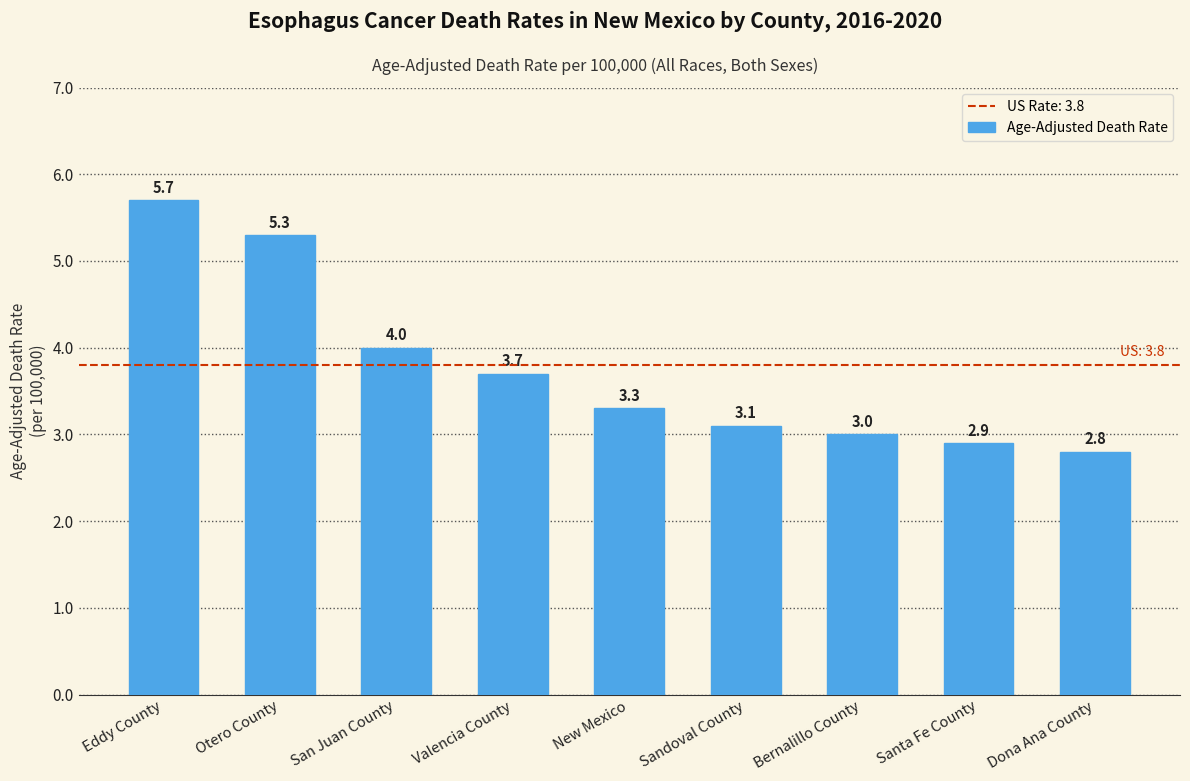

True or false: the data shows 3.0 at Bernalillo County.

True